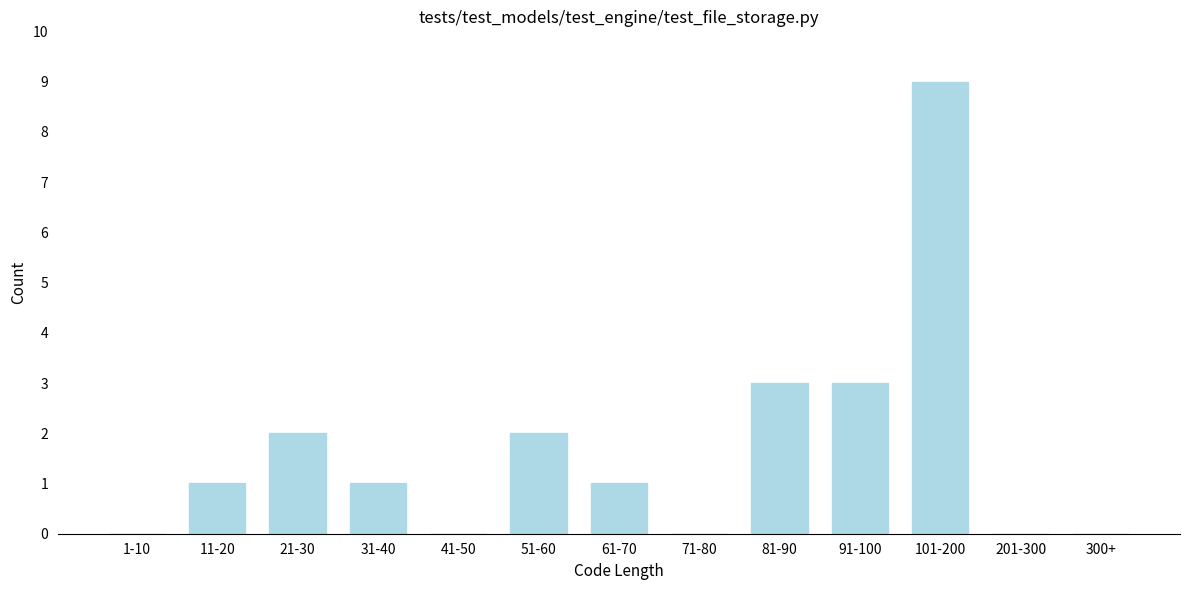

Reading left to right, transcribe all the data shown in this chart.

1-10=0	11-20=1	21-30=2	31-40=1	41-50=0	51-60=2	61-70=1	71-80=0	81-90=3	91-100=3	101-200=9	201-300=0	300+=0